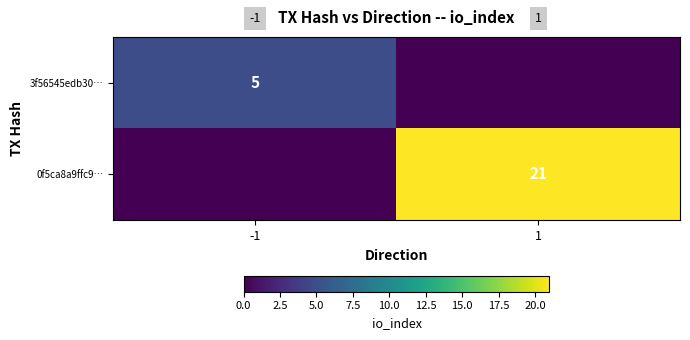

Is the value of 3f56545edb30… at -1 greater than the value of 0f5ca8a9ffc9… at 1?

No